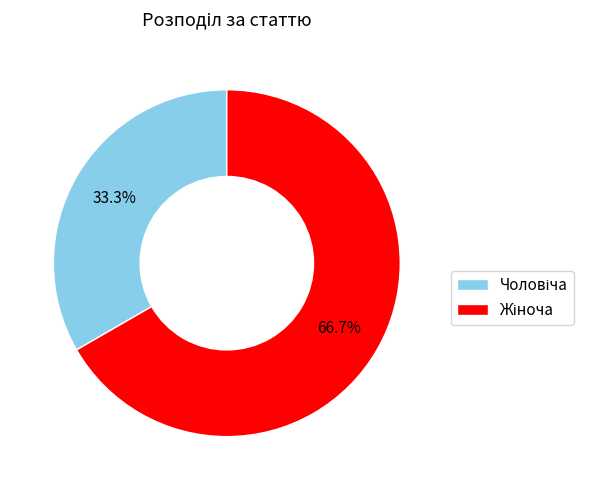

Does any single category account for the majority?

Yes